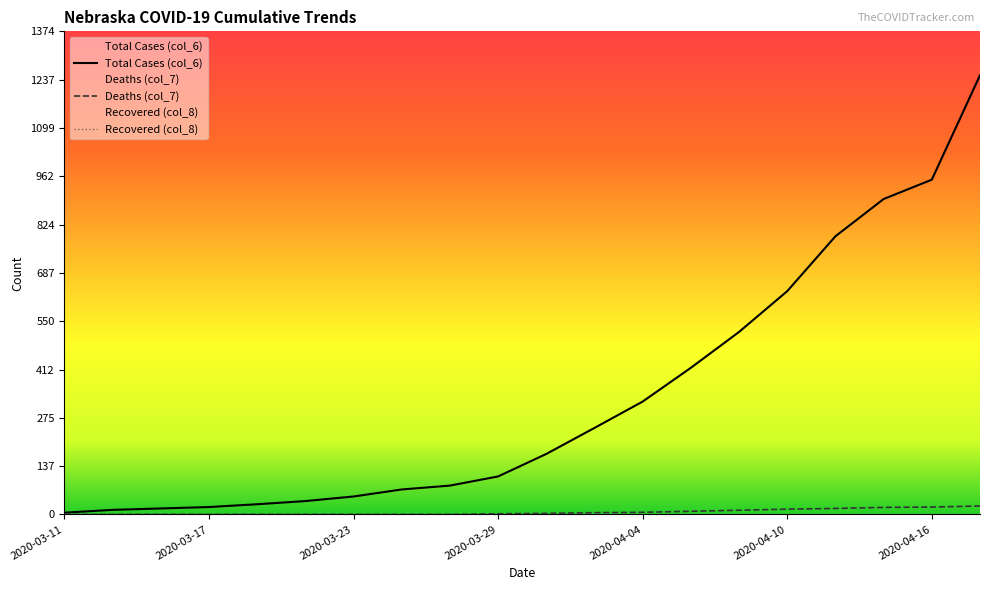

At how many categories does at least one series exceed 170?

10